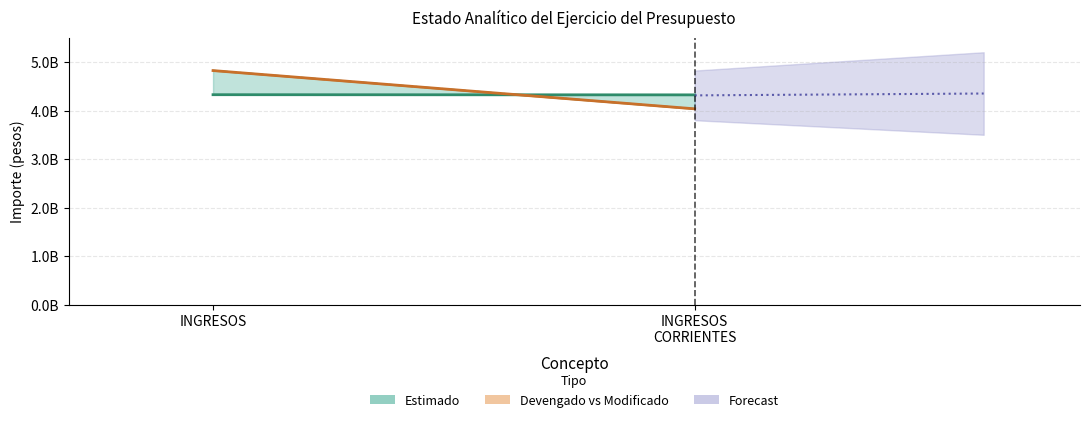

True or false: Estimado has more than 2 points higher than both neighbors.

False